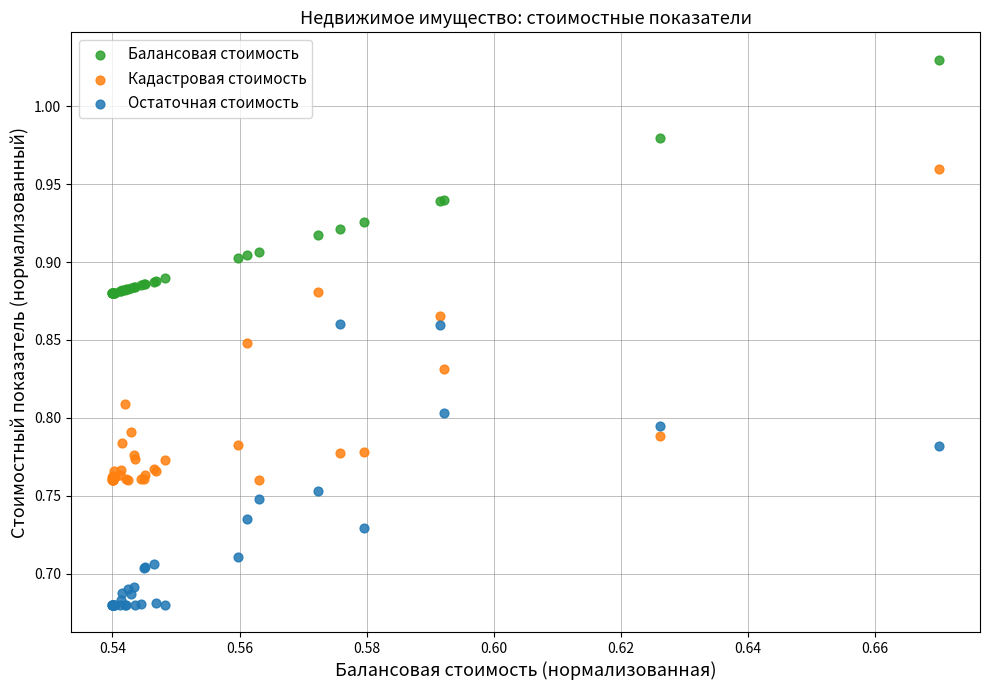

Which series contains the lowest Y value?

Остаточная стоимость